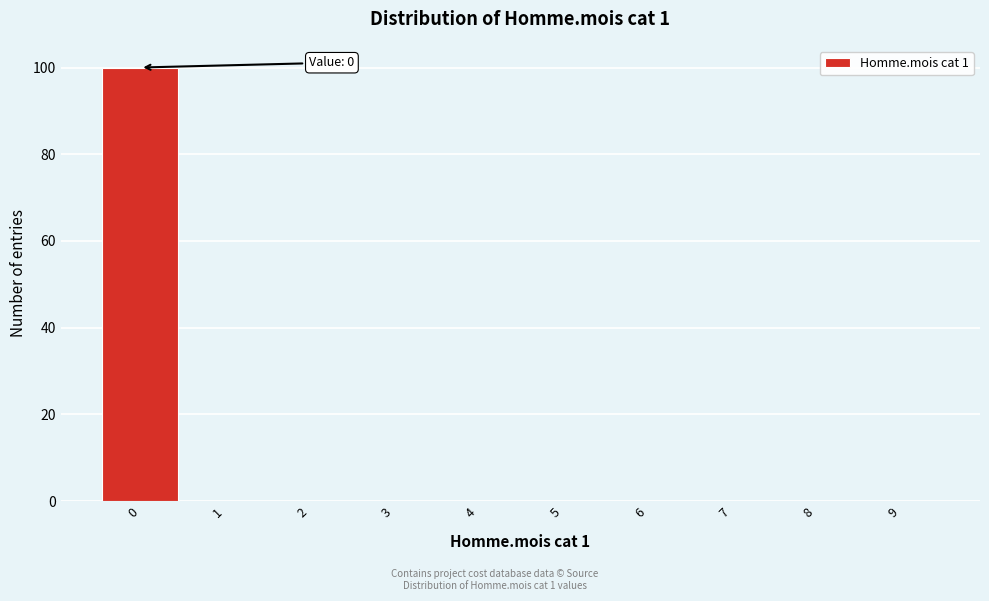

Over which range of the x-axis is the bar tallest?

-0.5 to 0.5